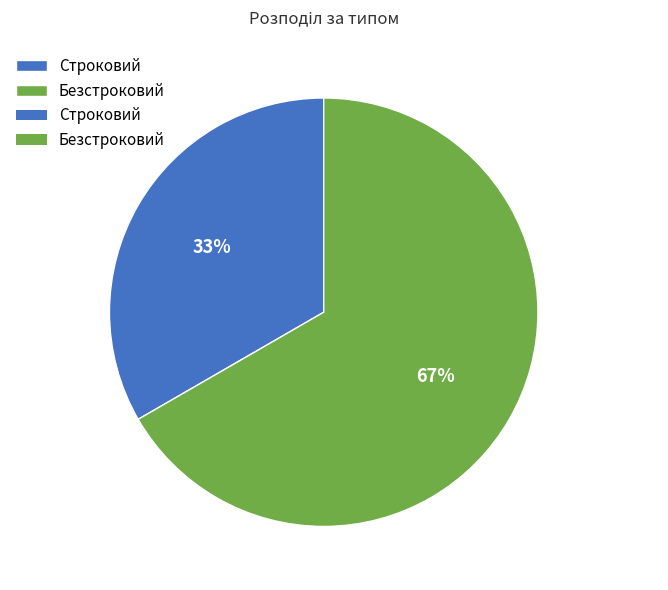

To the nearest percent, what is the combined percentage of Безстроковий and Строковий?

100%